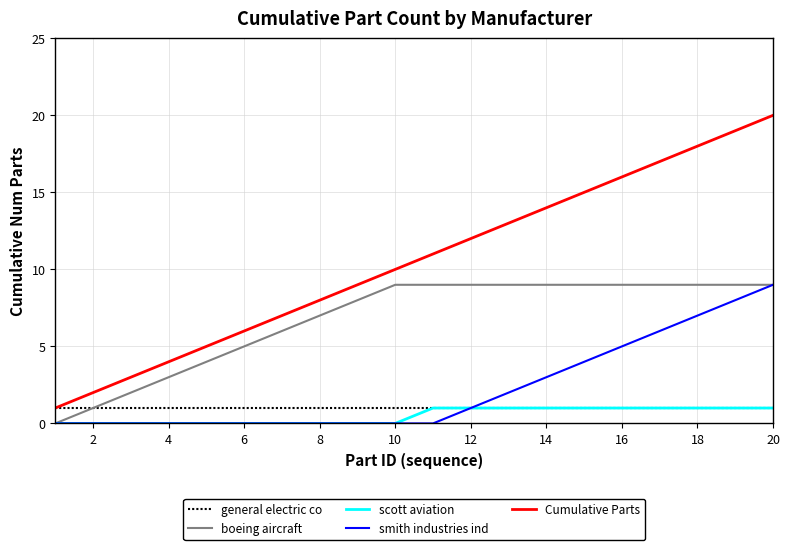

True or false: boeing aircraft and Cumulative Parts intersect in this chart.

False